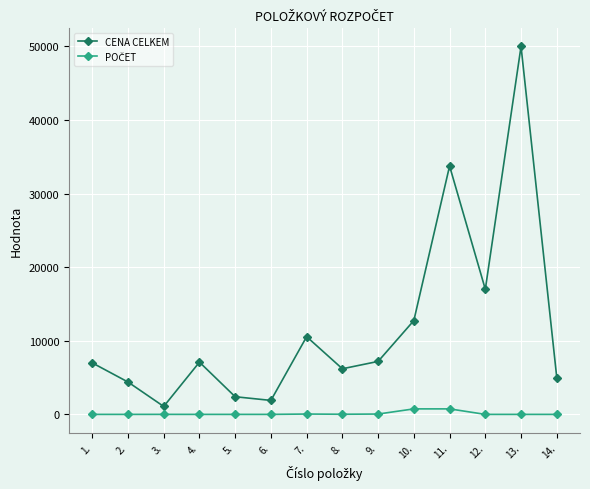

The value of CENA CELKEM at 4. is 7100. True or false?

True